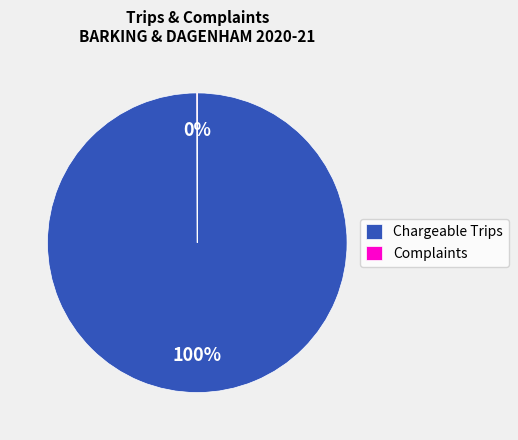

To the nearest percent, what portion does Chargeable Trips represent?

100%